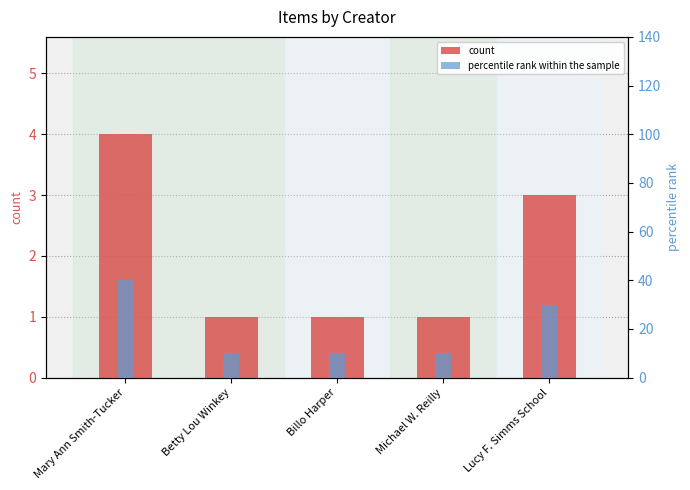

How many bars are there in total?

10